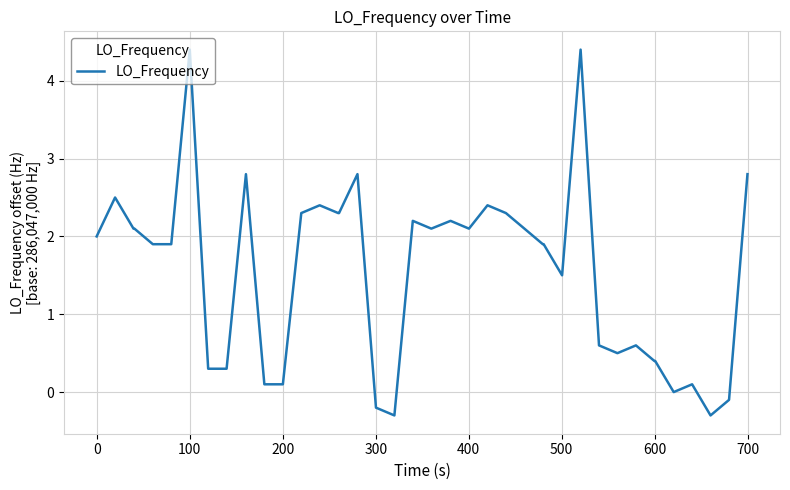

Reading left to right, what are all the values shown in this chart?

2.0	2.5	2.1	2.1	1.9	1.9	4.4	0.3	0.3	2.8	0.1	0.1	2.3	2.4	2.3	2.3	2.8	-0.2	-0.3	2.2	2.1	2.2	2.1	2.4	2.3	2.1	1.9	1.9	1.5	4.4	0.6	0.5	0.6	0.4	0.4	0.0	0.1	-0.3	-0.1	2.8